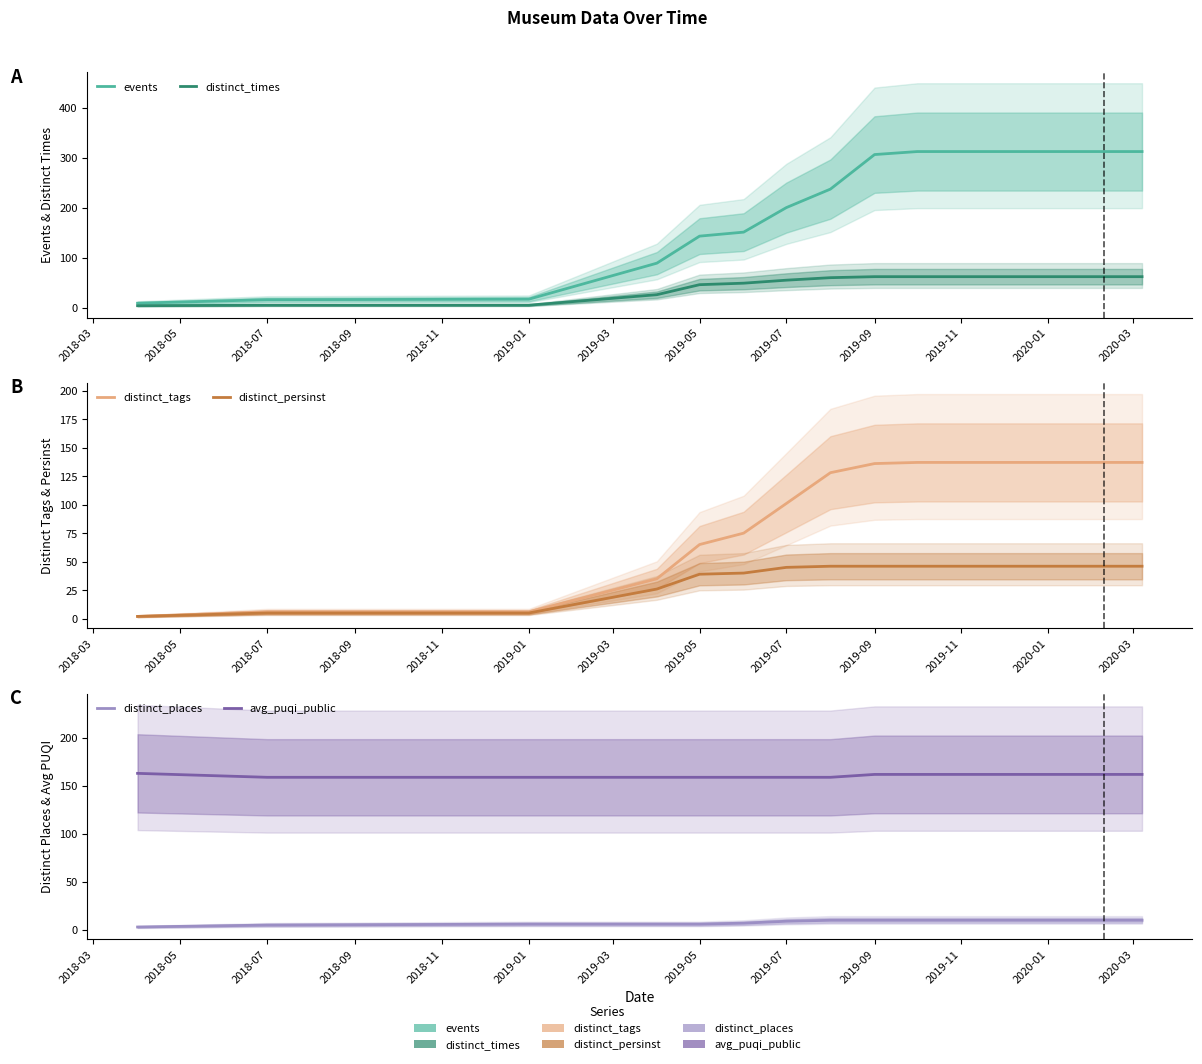

How many lines are shown in the chart?

6